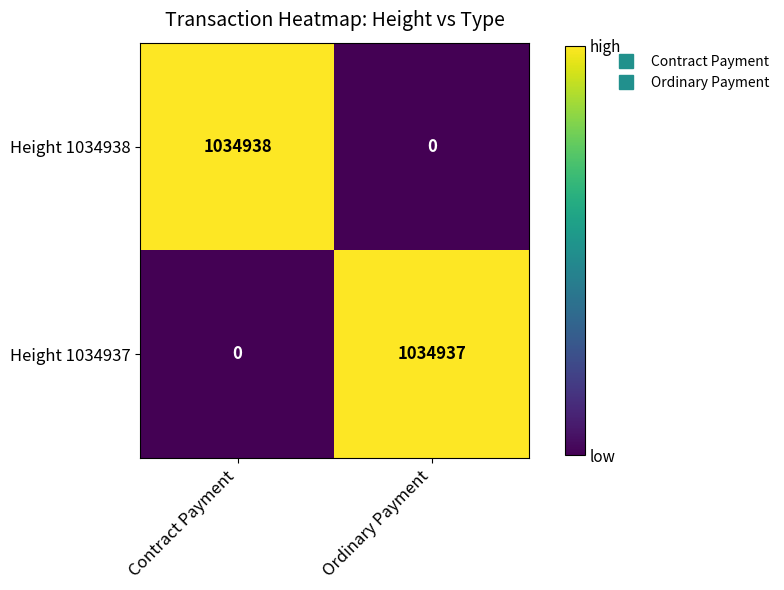

Reading left to right, what are all the values shown in this chart?

Height 1034938: Contract Payment=1034938	Ordinary Payment=0
Height 1034937: Contract Payment=0	Ordinary Payment=1034937